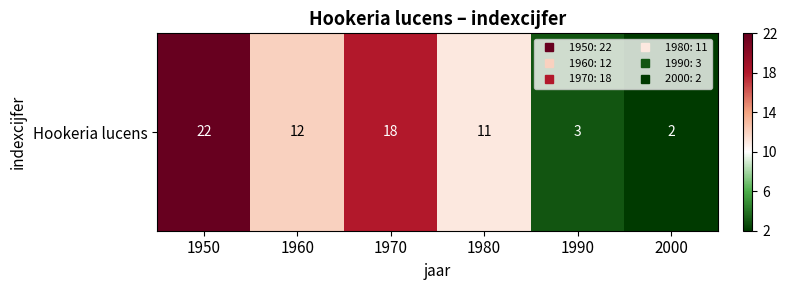

Reading left to right, transcribe all the data shown in this chart.

22	12	18	11	3	2